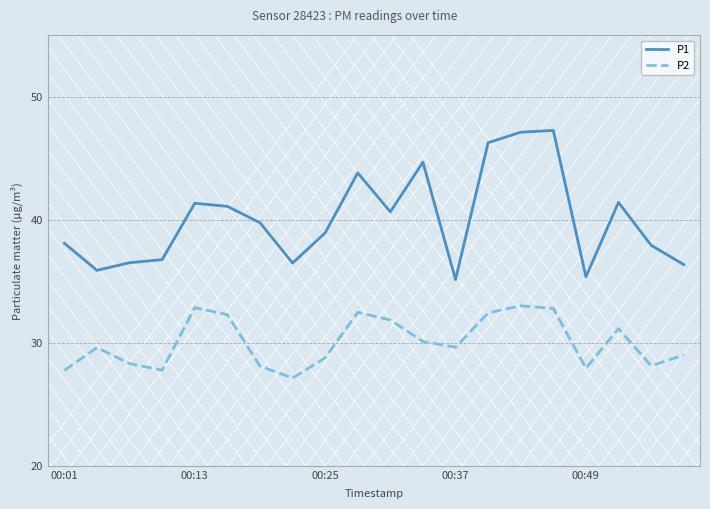

Does the chart have visible grid lines?

Yes